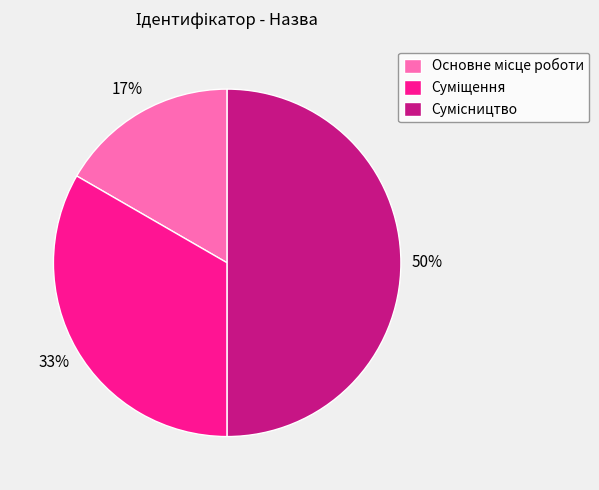

To the nearest percent, what is the difference between the largest and smallest slice percentages?

33%